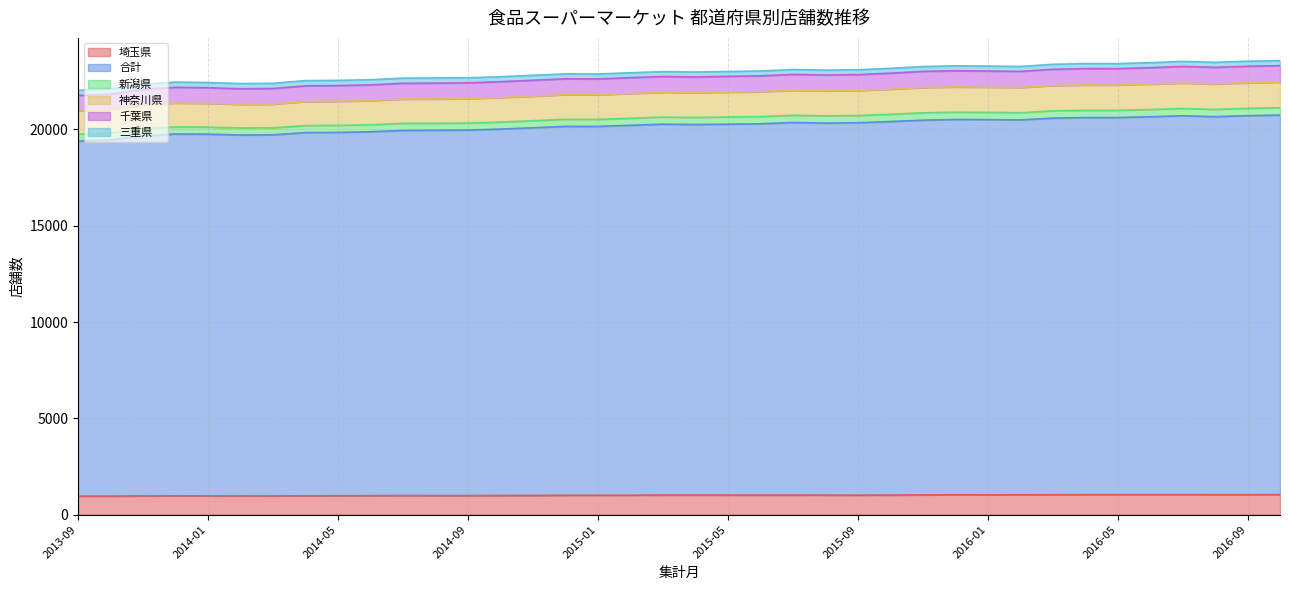

True or false: 埼玉県 and 合計 cross at least once.

False